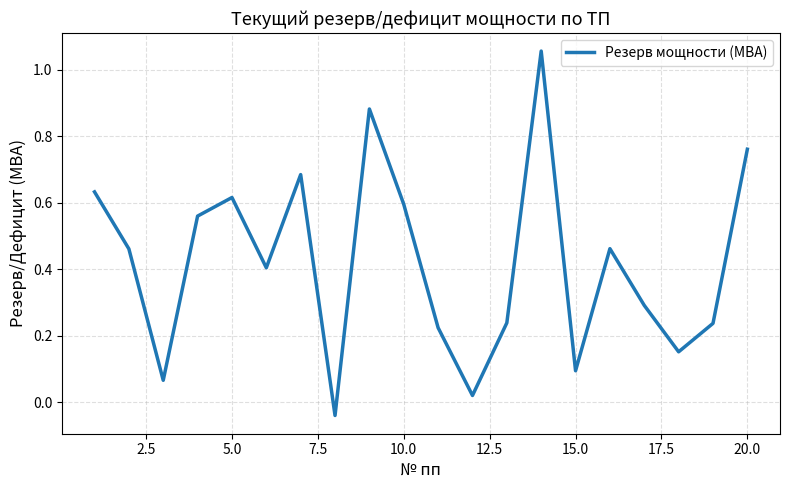

How many lines are shown in the chart?

1